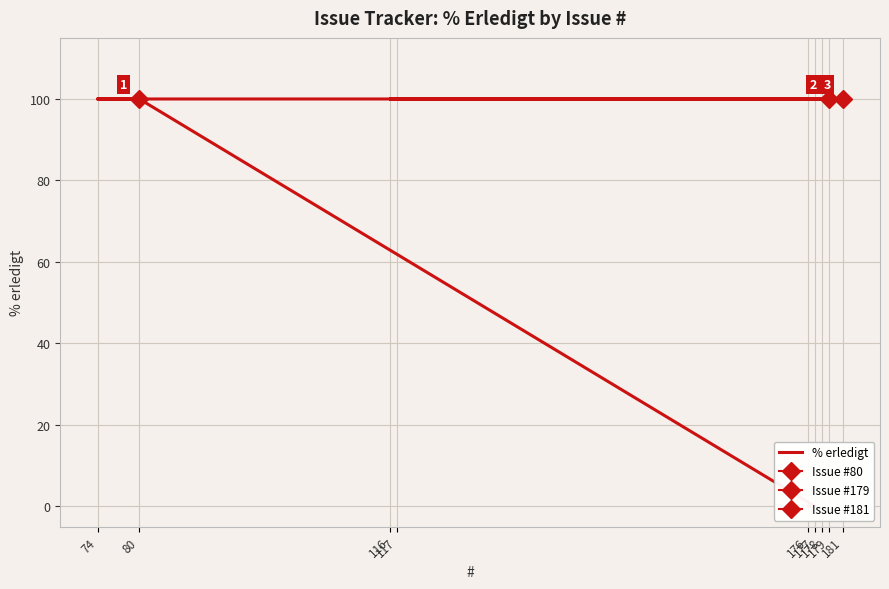

How many lines are shown in the chart?

1